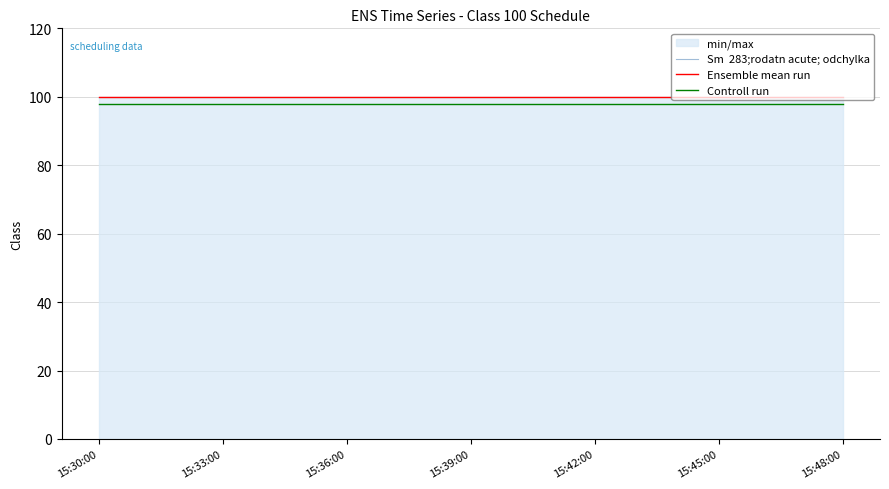

True or false: Sm  283;rodatn acute; odchylka and Controll run intersect in this chart.

False